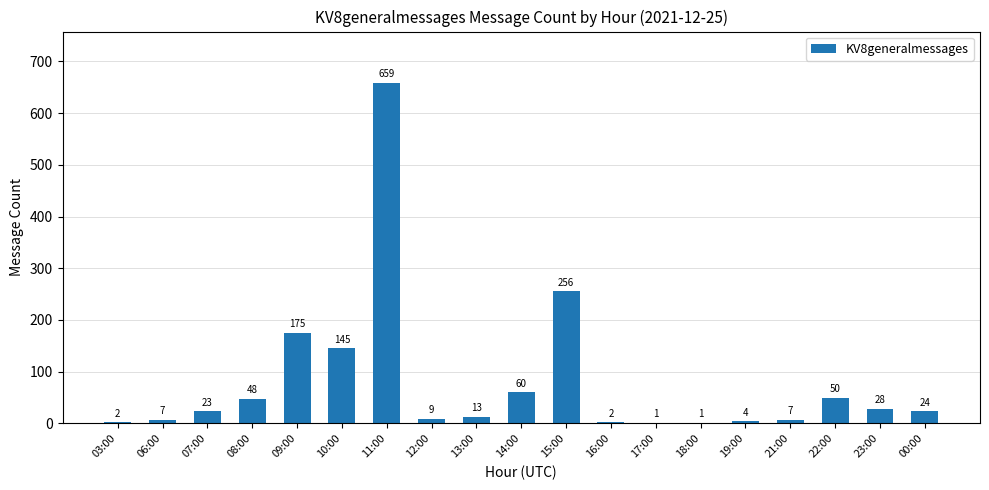

True or false: the data shows 24 at 00:00.

True